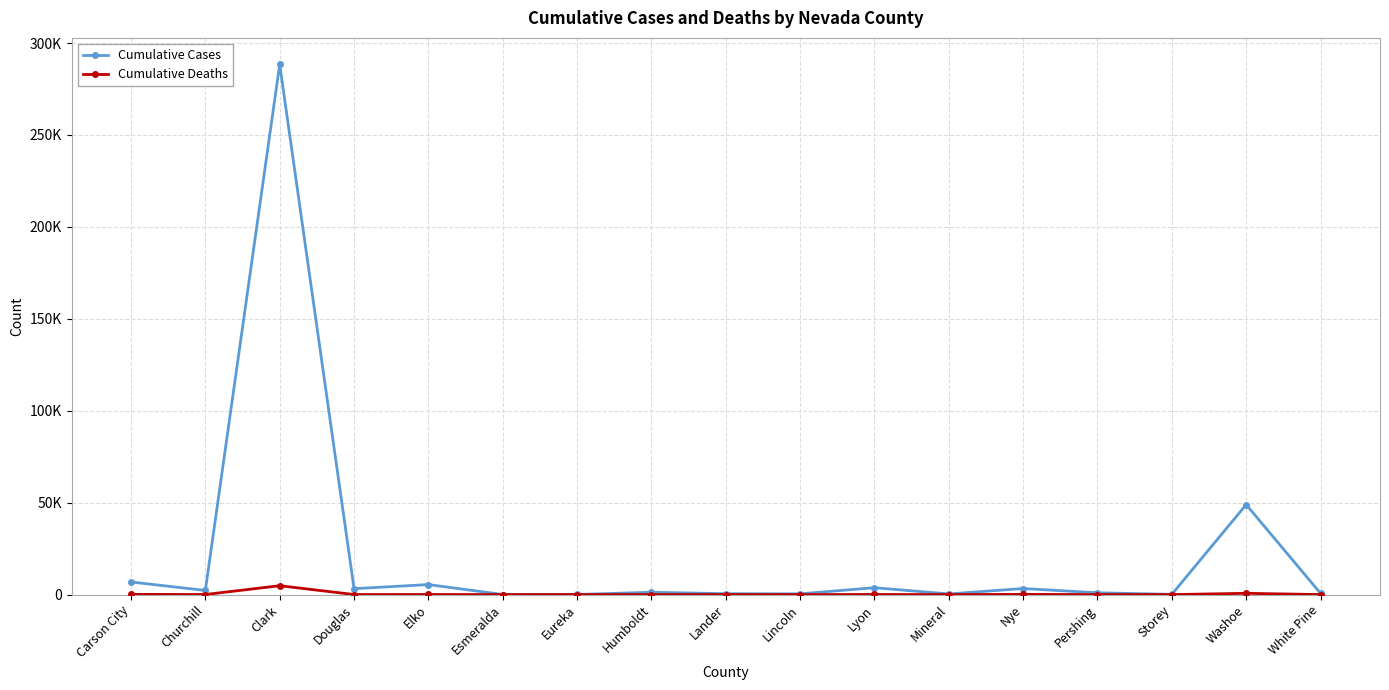

What is the sum of all Cumulative Deaths values?

6040